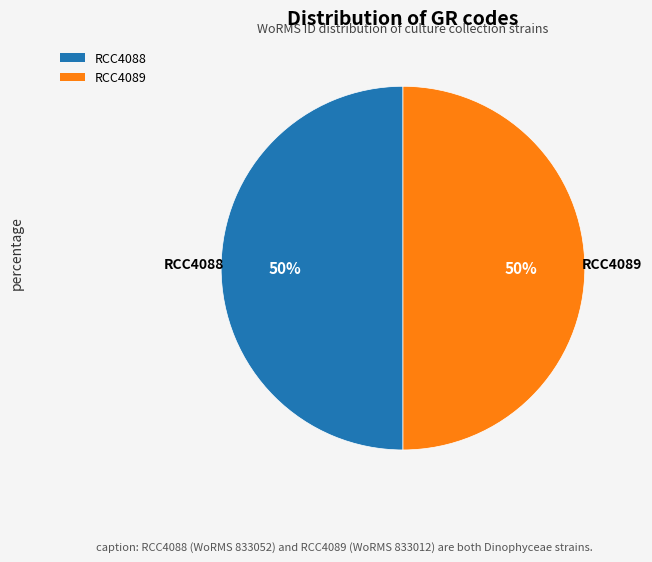

To the nearest percent, what is the average slice percentage?

50%